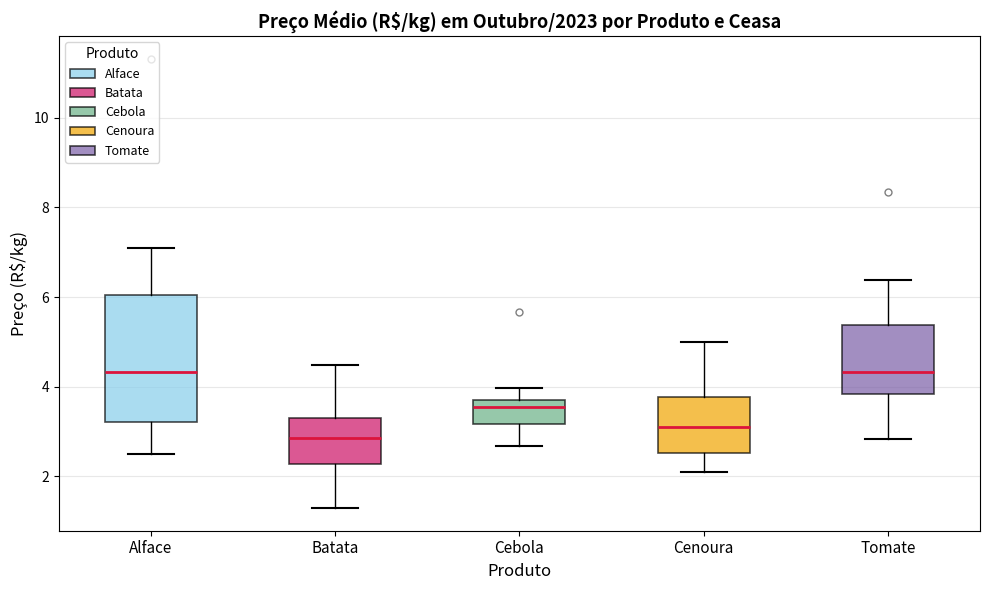

Which box is the tallest, from its lower edge to its upper edge?

Alface